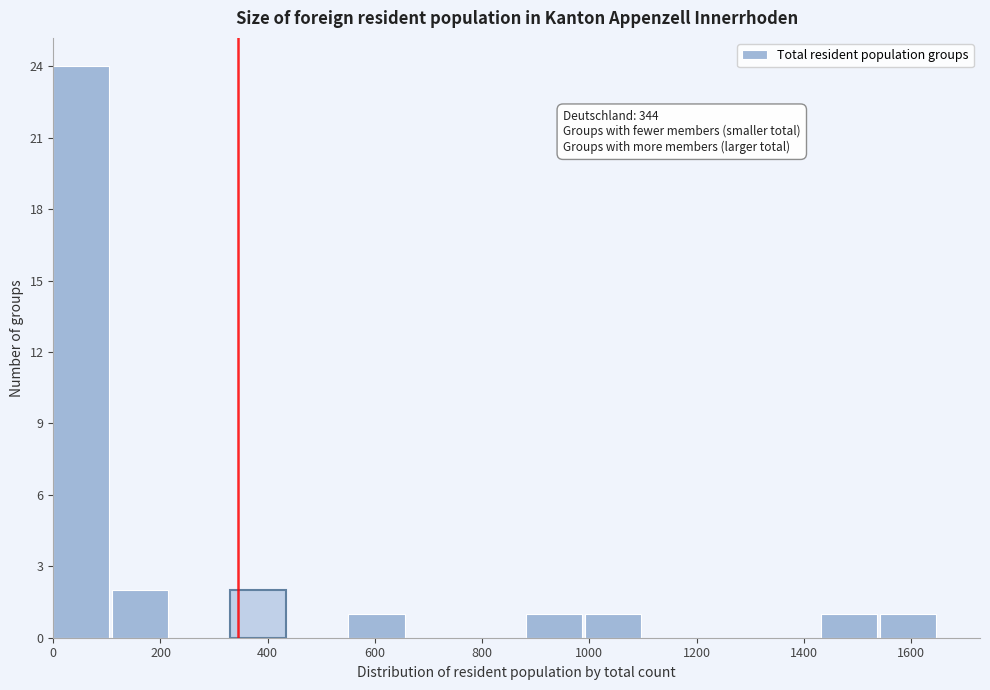

Which range on the x-axis has the tallest bar?

0 to 120